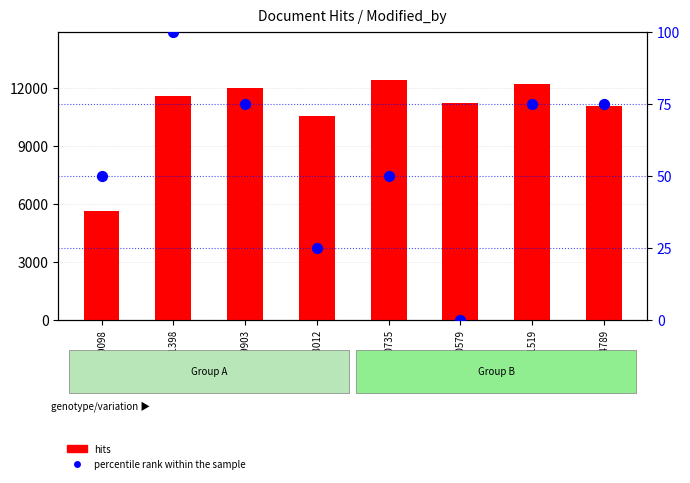

What are all the series names shown in the legend?

hits, percentile rank within the sample